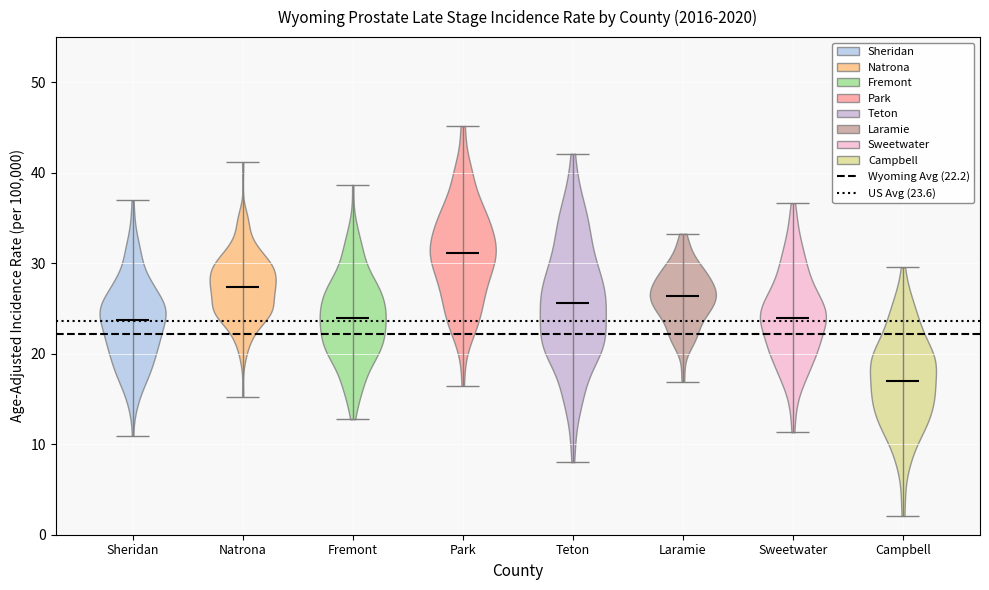

Reading left to right, read every violin against the y-axis: where its median line is, and the lowest and highest points it reaches. The values are not printed on the chart, so give them approximately, as read against the axis.

Sheridan: median line 24, lowest point 11, highest point 37
Natrona: median line 27, lowest point 15, highest point 41
Fremont: median line 24, lowest point 13, highest point 39
Park: median line 31, lowest point 16, highest point 45
Teton: median line 26, lowest point 8, highest point 42
Laramie: median line 26, lowest point 17, highest point 33
Sweetwater: median line 24, lowest point 11, highest point 37
Campbell: median line 17, lowest point 2, highest point 30